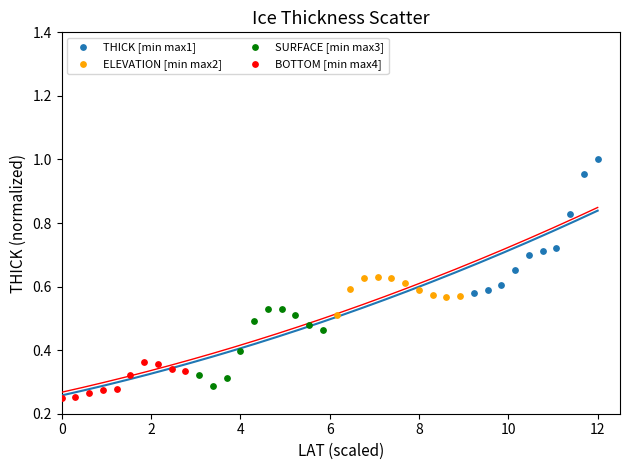

Which series contains the highest Y value?

THICK [min max1]